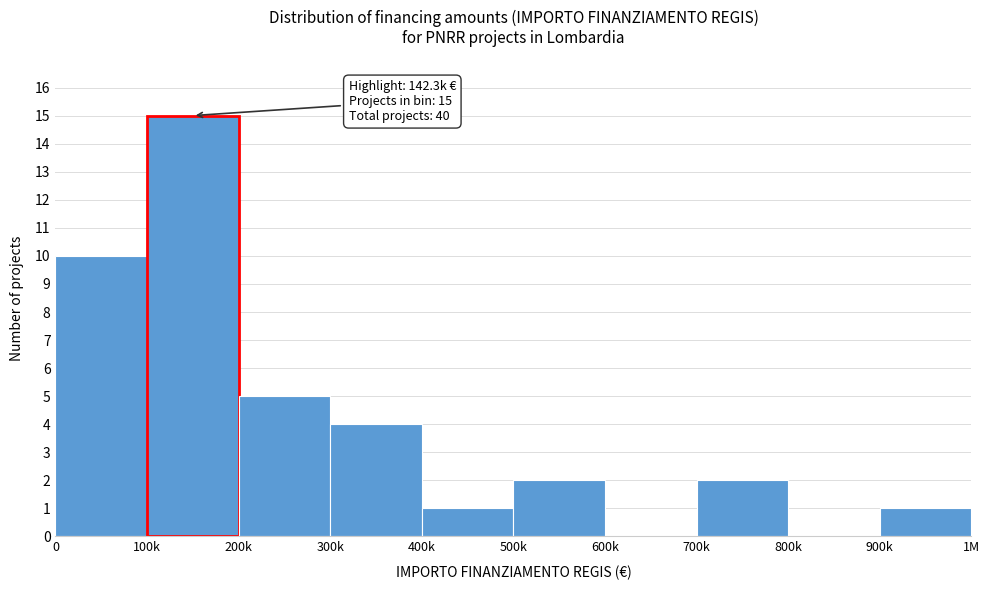

Reading left to right, transcribe all the data shown in this chart.

0=10	100k=15	200k=5	300k=4	400k=1	500k=2	600k=0	700k=2	800k=0	900k=1